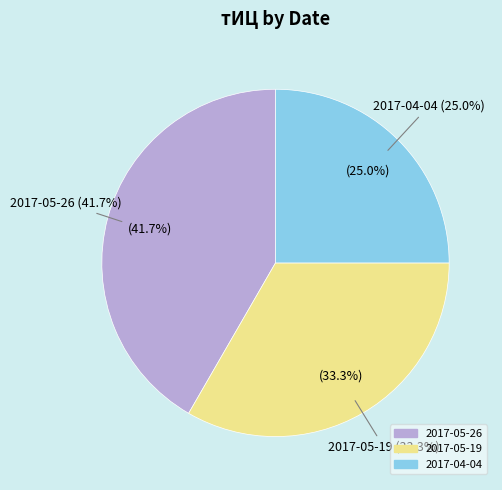

What percentage do 2017-04-04 and 2017-05-26 together represent?

66.7%